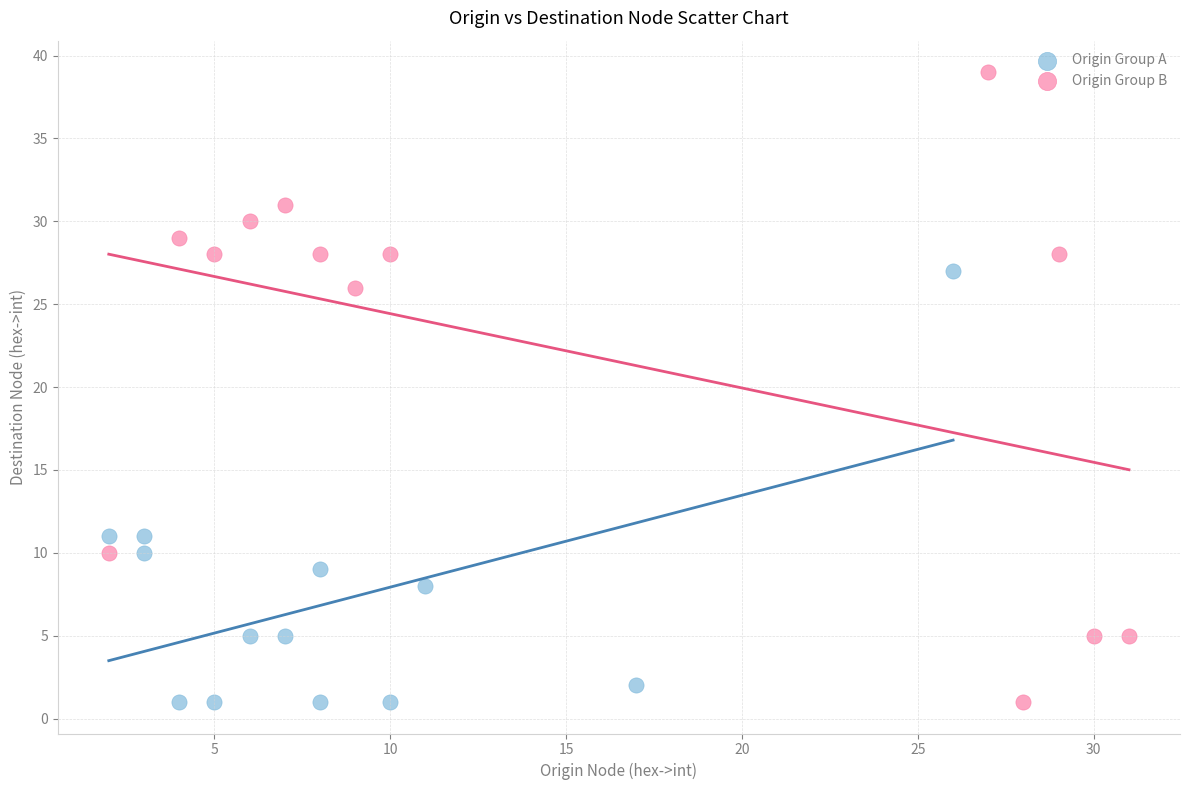

Which series reaches the maximum Y coordinate?

Origin Group B